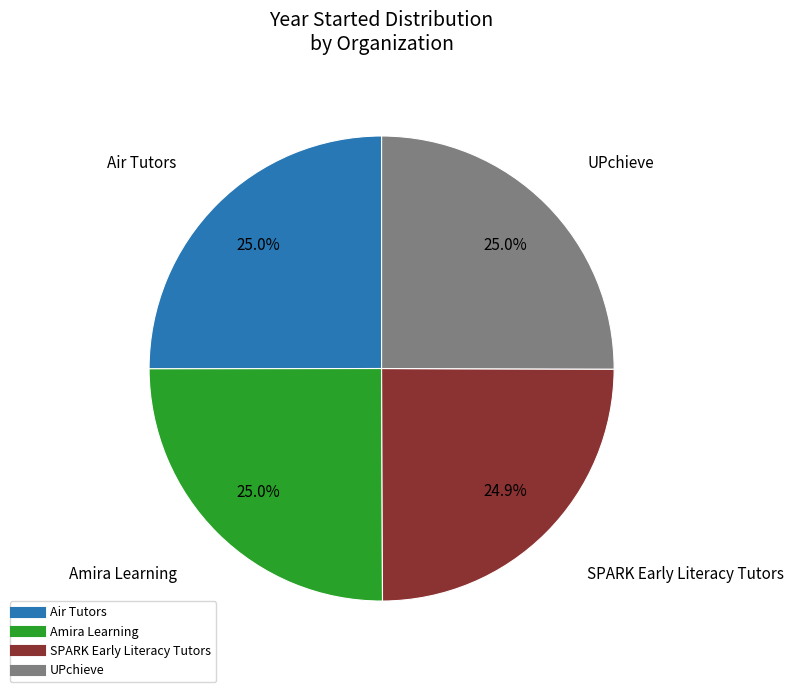

What is the ratio of the value at Air Tutors to the value at UPchieve?

1.0